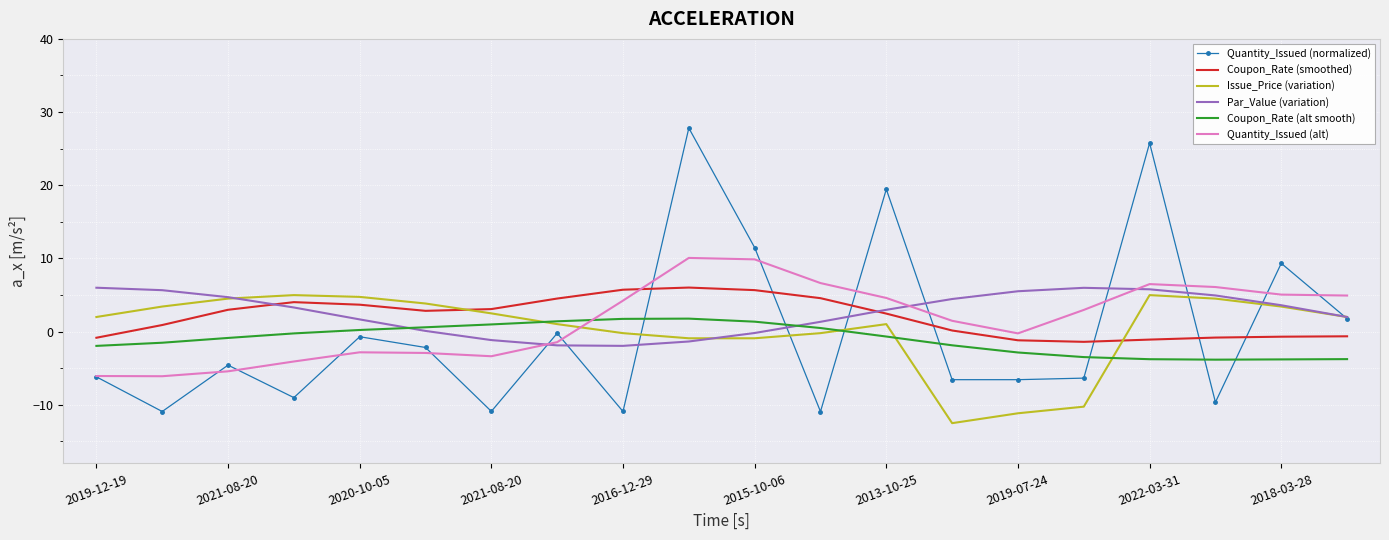

Which series has the largest range (max minus min)?

Quantity_Issued (normalized)